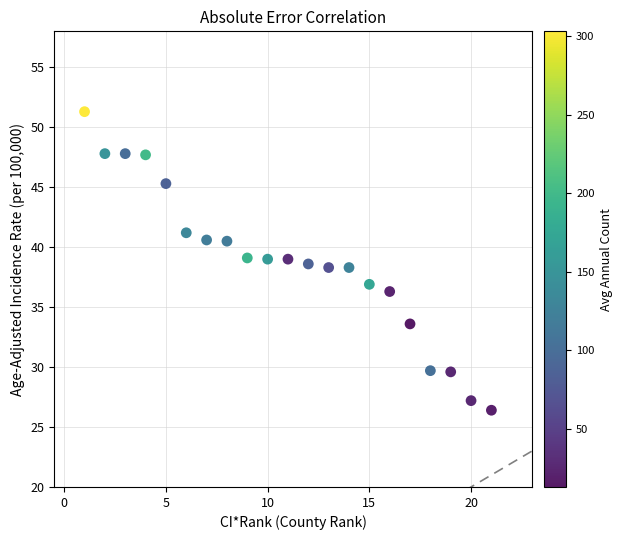

What is the range of X values (max minus min)?

20.0